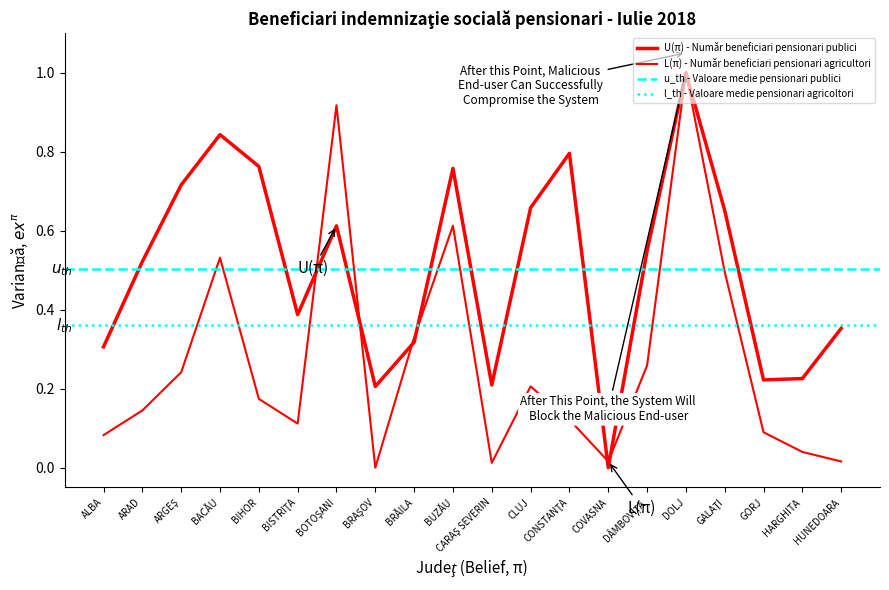

At which label is L(π) - Număr beneficiari pensionari agricultori closest to 0?

BRAŞOV